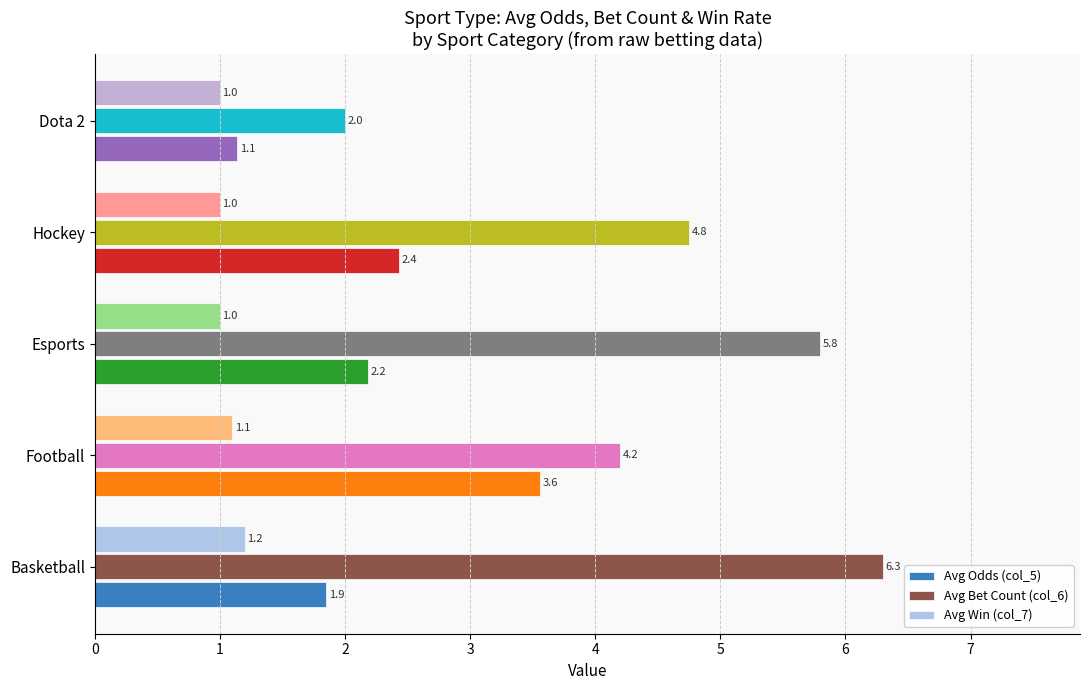

True or false: Avg Bet Count (col_6) has a value of 2.0 at Football.

False